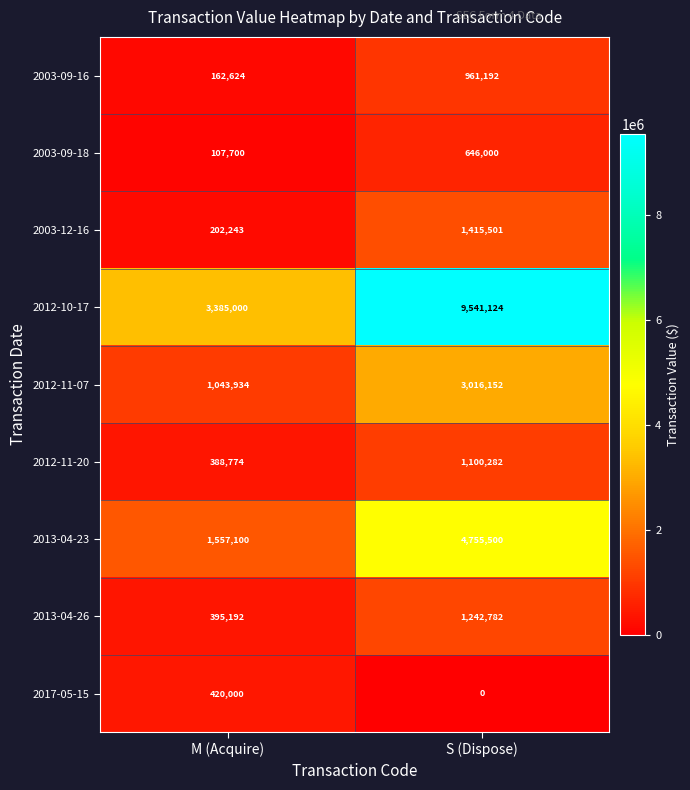

The 2012-10-17 series shows 5956318 at M (Acquire). True or false?

False